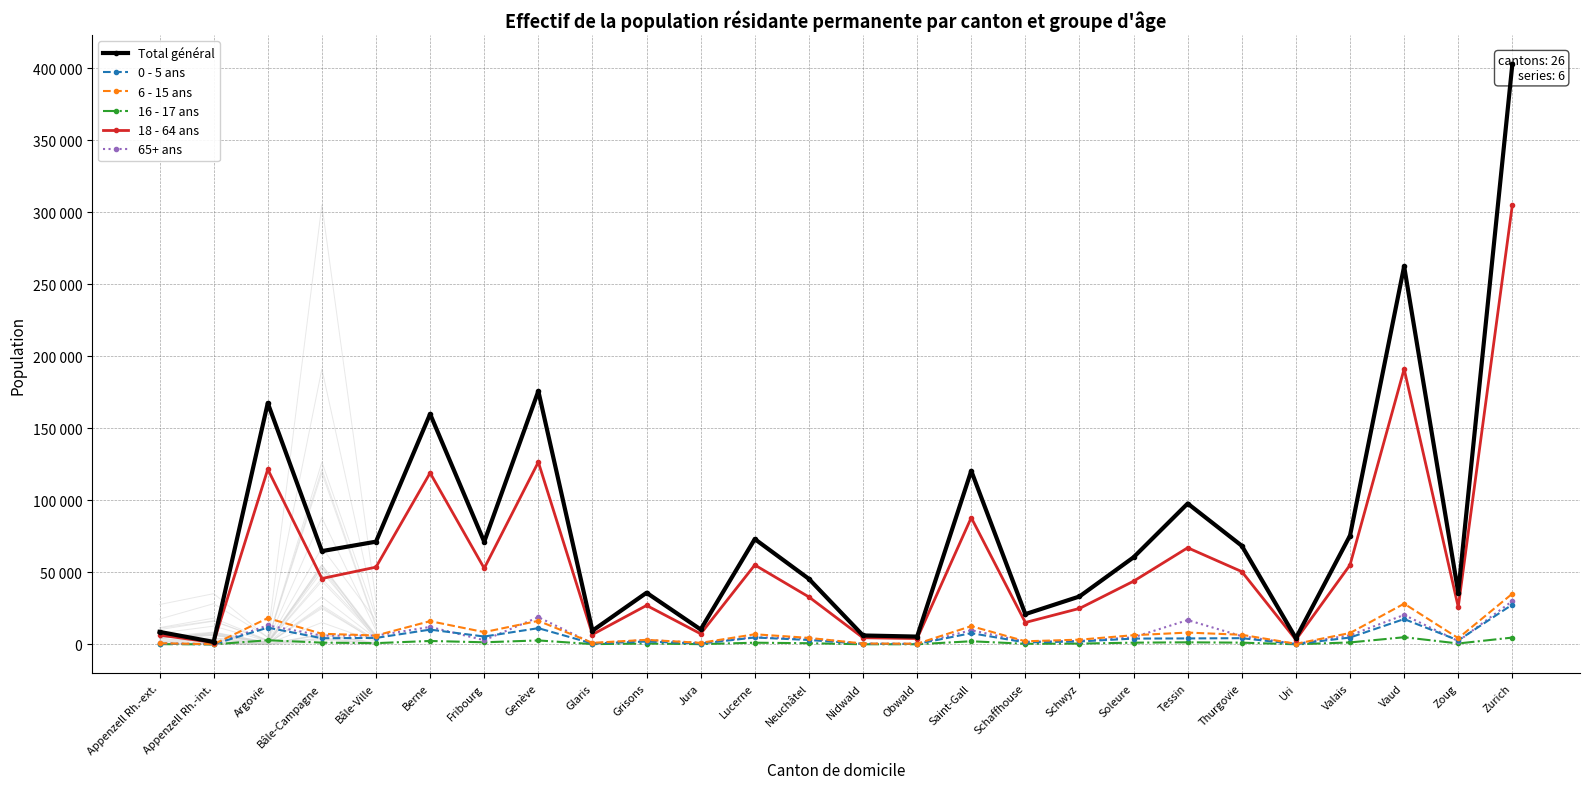

At how many categories does at least one series exceed 383416?

1